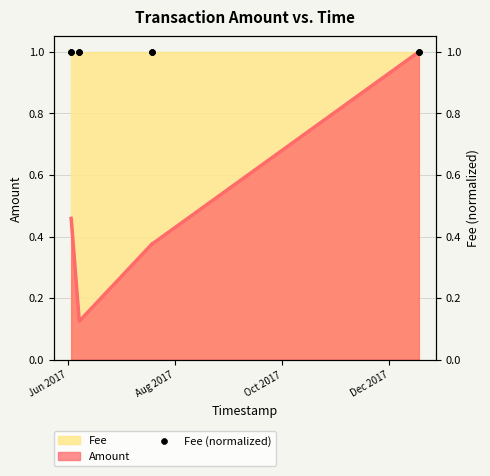

Which has a higher value, 2017-12-17 17:25:12 or 2017-12-17 16:55:44?

2017-12-17 16:55:44